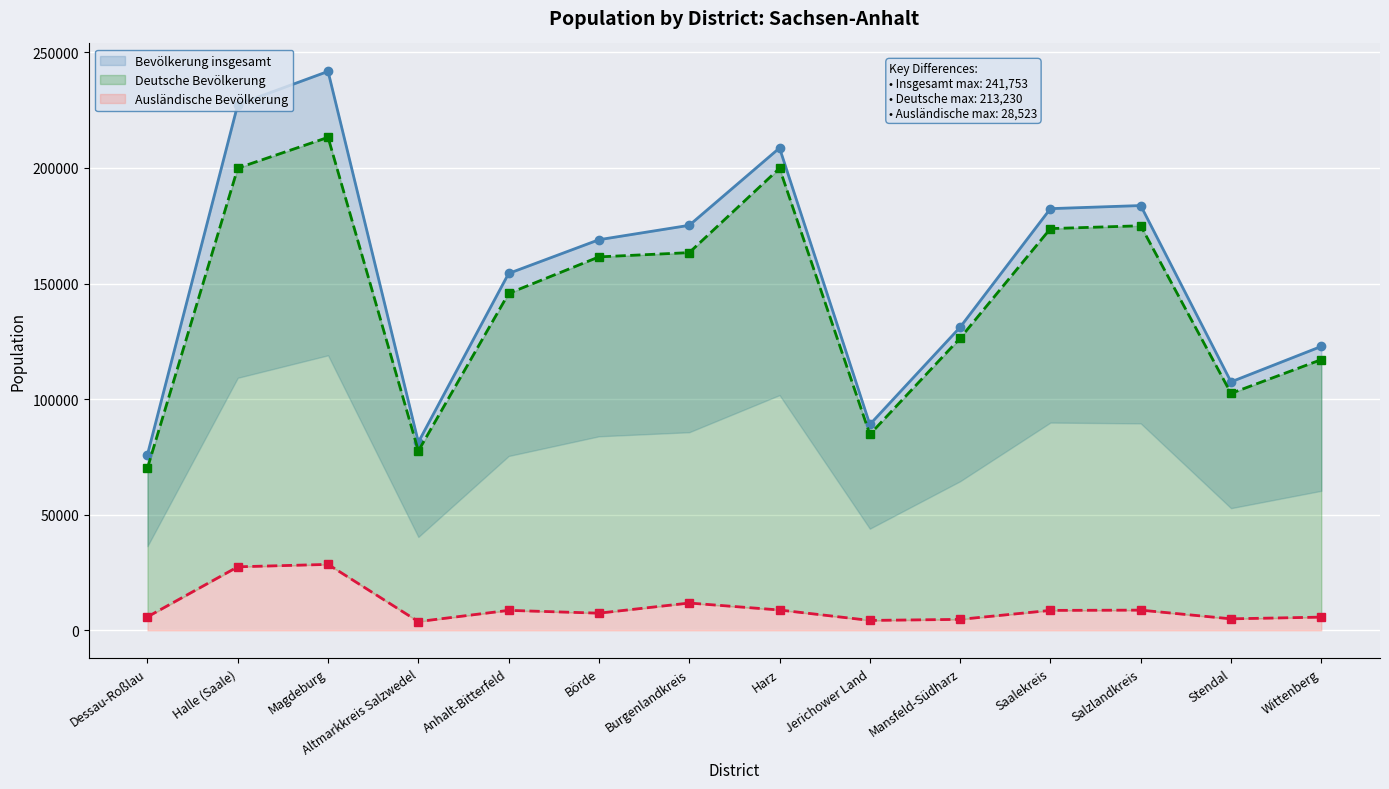

What is the sum of all Bevölkerung männlich values?

2010851